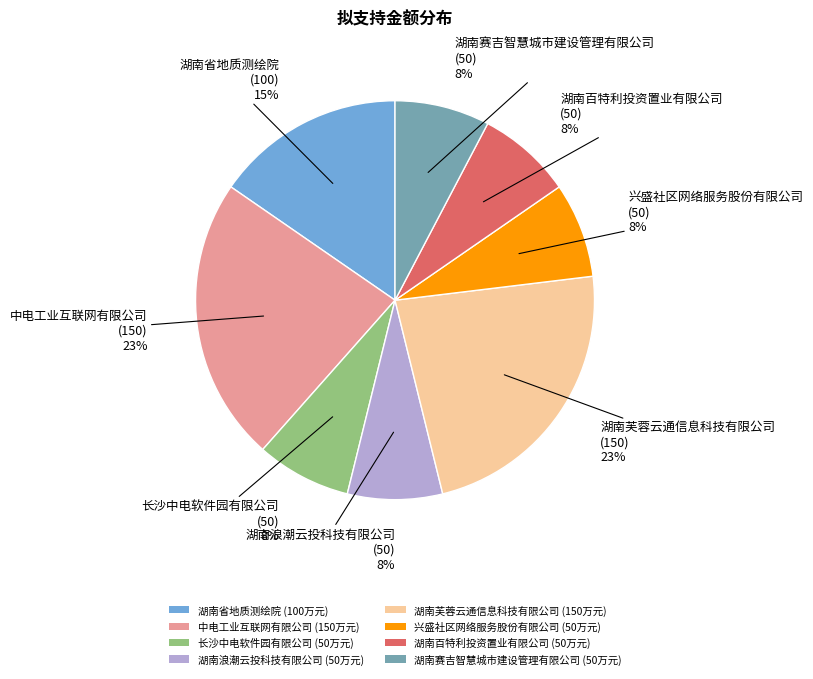

Does 兴盛社区网络服务股份有限公司 represent more than half of the total?

No